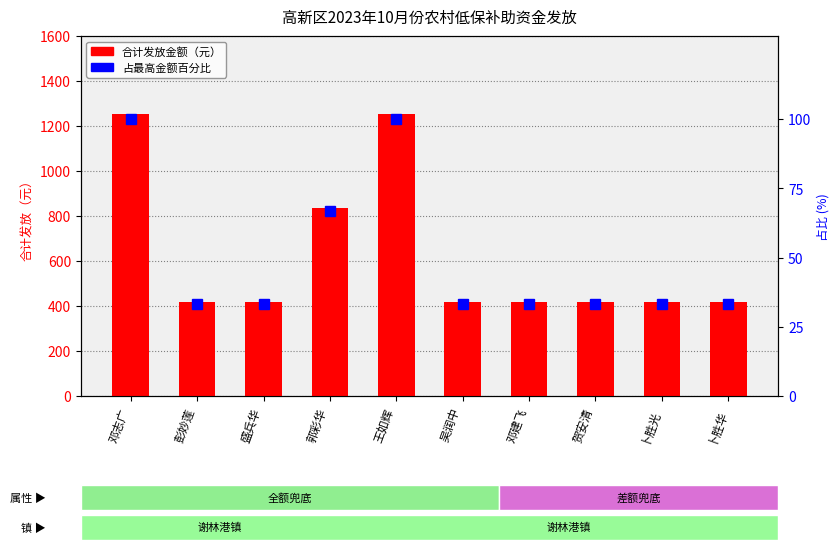

Reading left to right, list all the values displayed in this chart.

合计发放金额: 邓志广=1254.0	彭妙莲=418.0	盛兵华=418.0	郭彩华=836.0	王如辉=1254.0	吴润中=418.0	邓建飞=418.0	贺安清=418.0	卜胜光=418.0	卜胜华=418.0
占比(%): 邓志广=100.0	彭妙莲=33.3	盛兵华=33.3	郭彩华=66.7	王如辉=100.0	吴润中=33.3	邓建飞=33.3	贺安清=33.3	卜胜光=33.3	卜胜华=33.3